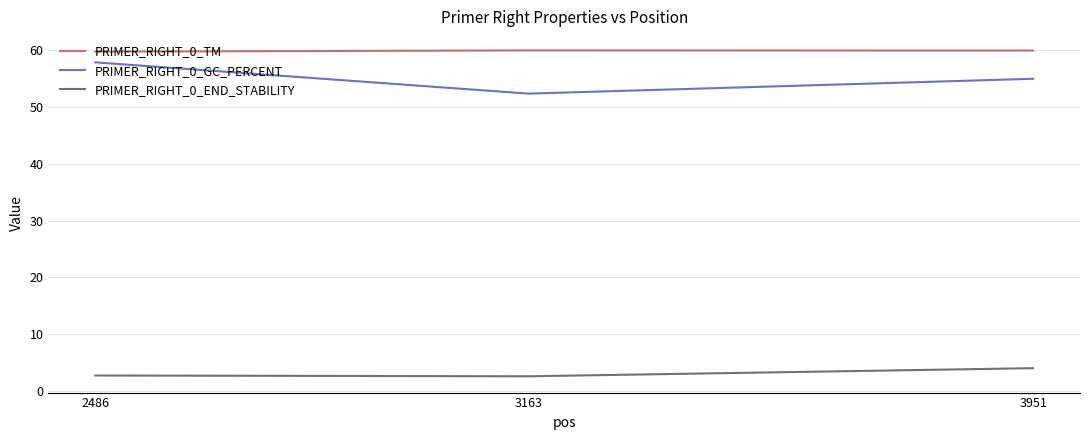

Rank the series at 3951 from lowest to highest value.

PRIMER_RIGHT_0_END_STABILITY, PRIMER_RIGHT_0_GC_PERCENT, PRIMER_RIGHT_0_TM